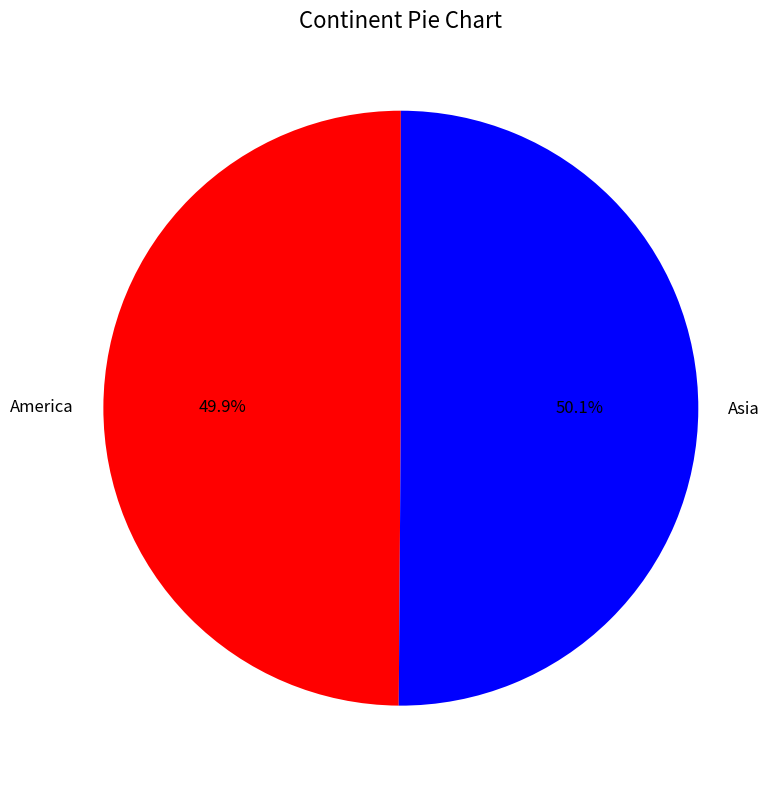

What is the ratio of the value at America to the value at Asia?

1.0